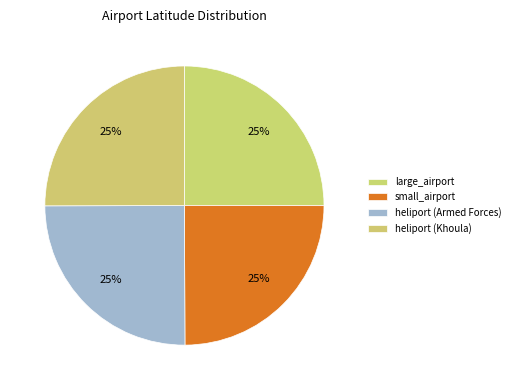

Is the sum of heliport (Armed Forces) and small_airport greater than half?

No